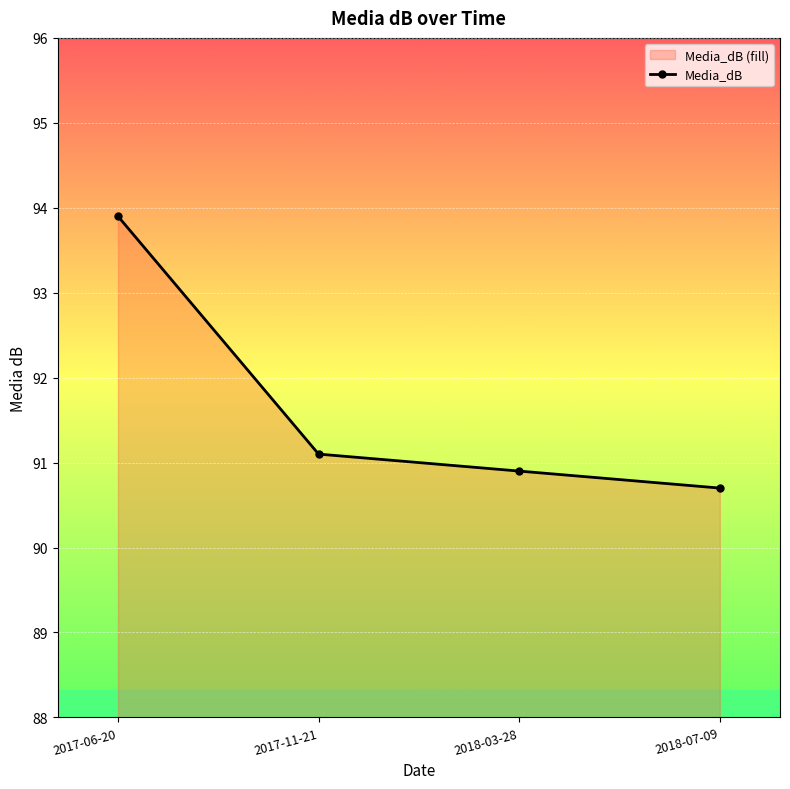

What is the maximum value shown in the chart?

93.9